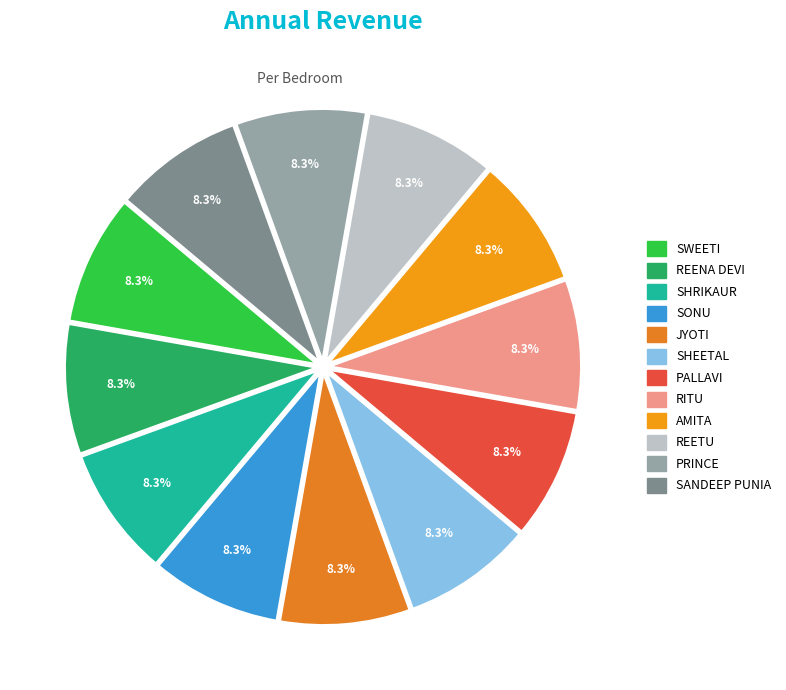

Count the number of slices in the pie.

12